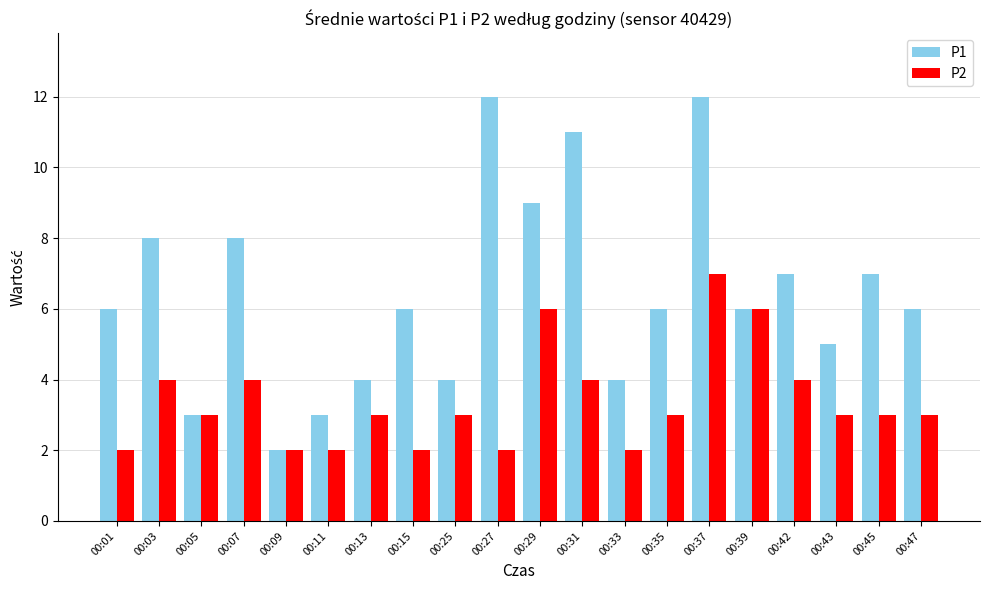

At 00:25, list the series in order from largest to smallest.

P1, P2